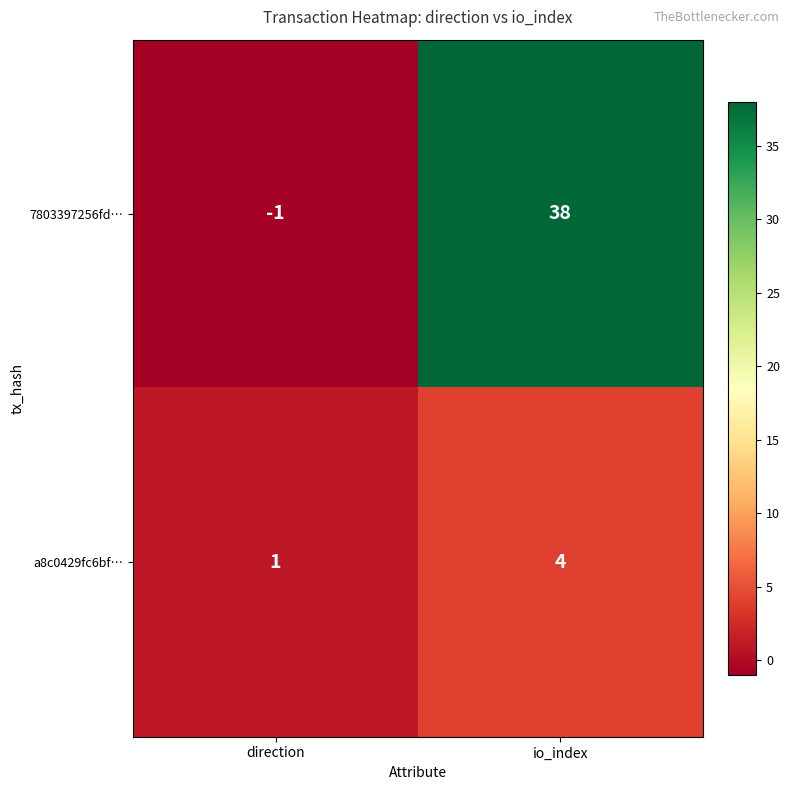

What is the sum of all a8c0429fc6bf… values?

5